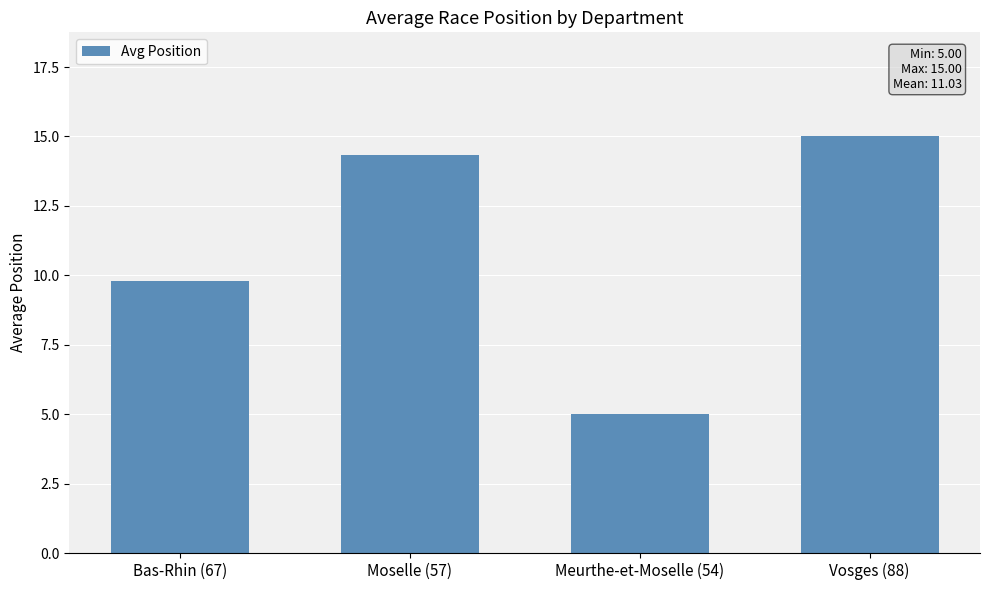

Which label corresponds to the largest value in the chart?

Vosges (88)